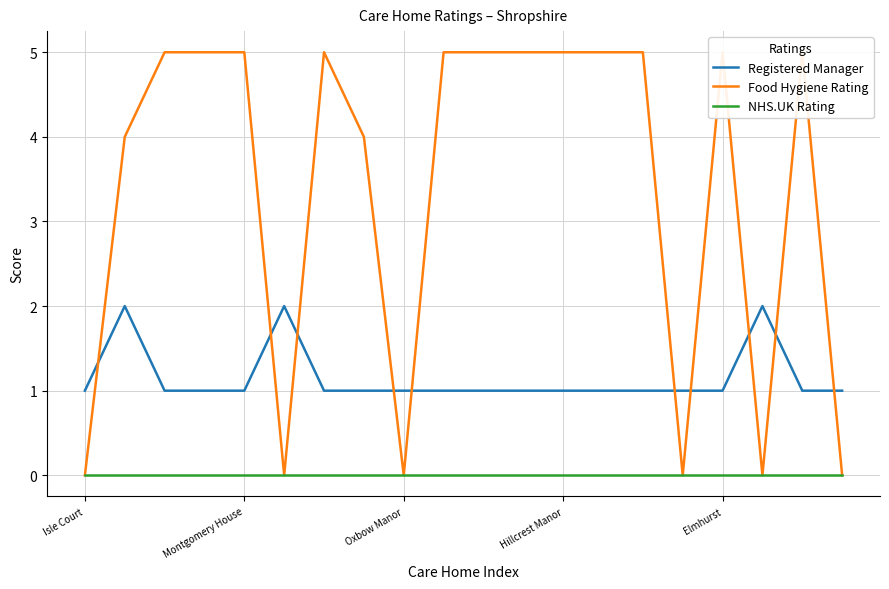

What is the sum of all Food Hygiene Rating values?

68